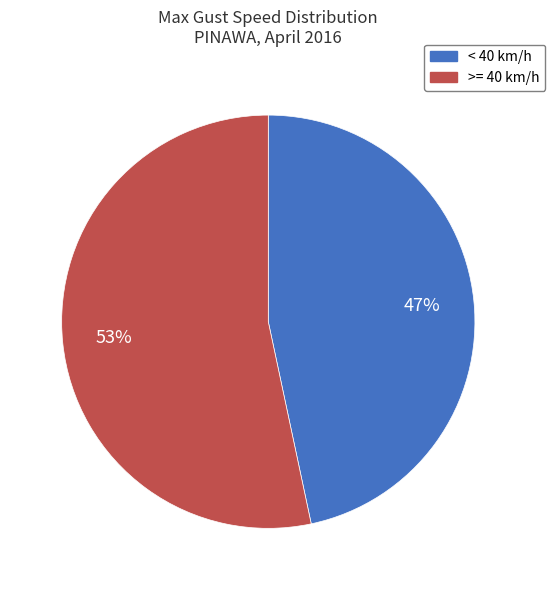

To the nearest percent, what is the average slice percentage?

50%